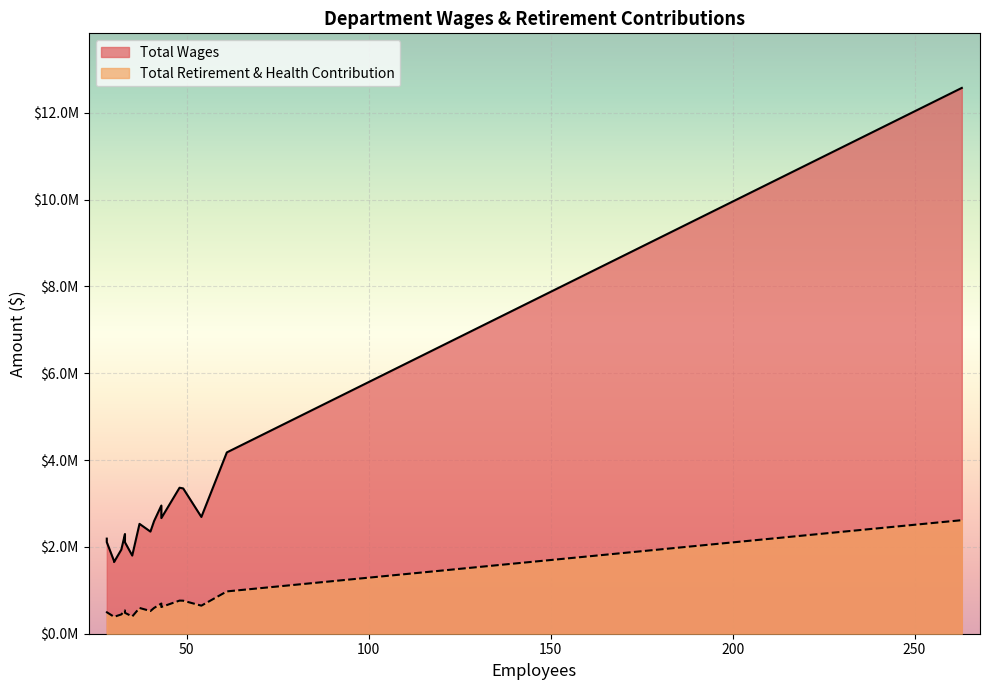

What are all the series names shown in the legend?

Total Wages, Total Retirement & Health Contribution